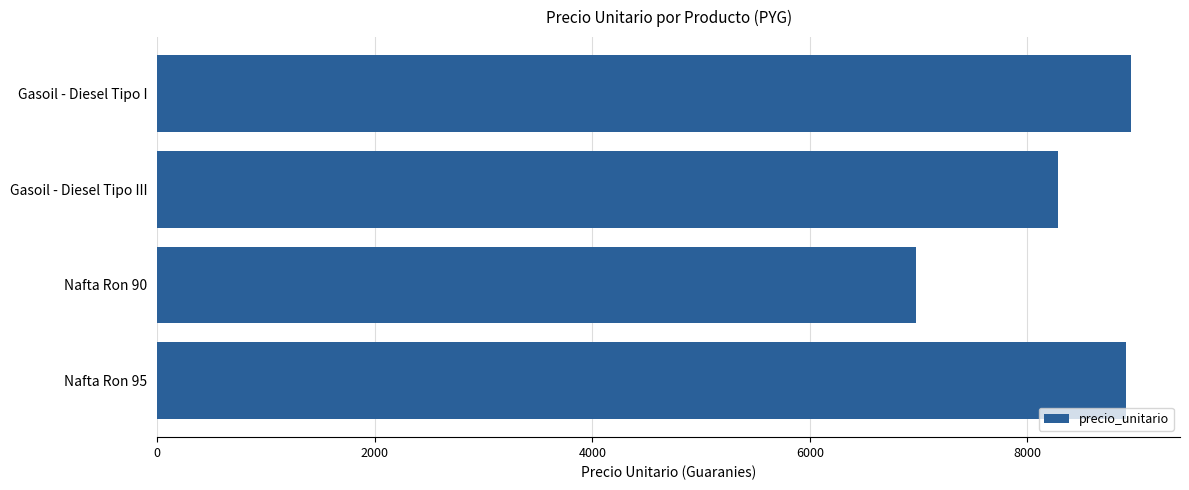

What is the sum of all values?

33129